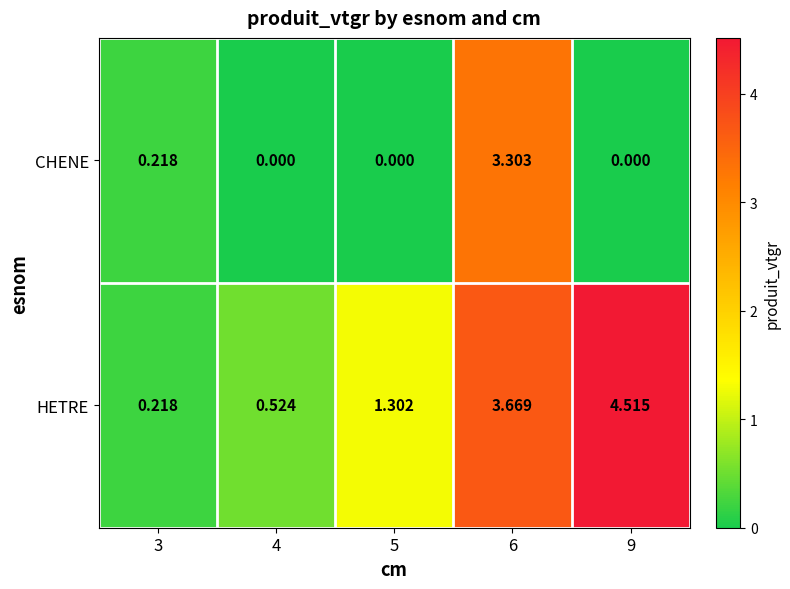

Which series has the largest total across all categories?

HETRE